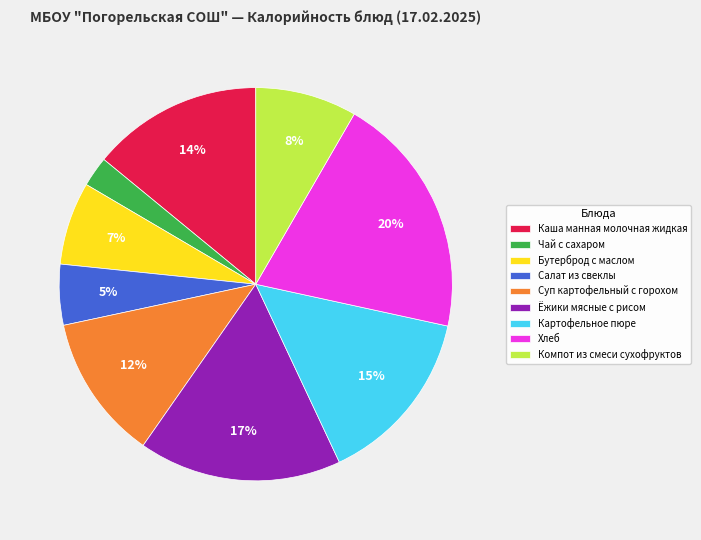

To the nearest percent, what is the difference between the largest and smallest slice percentages?

18%